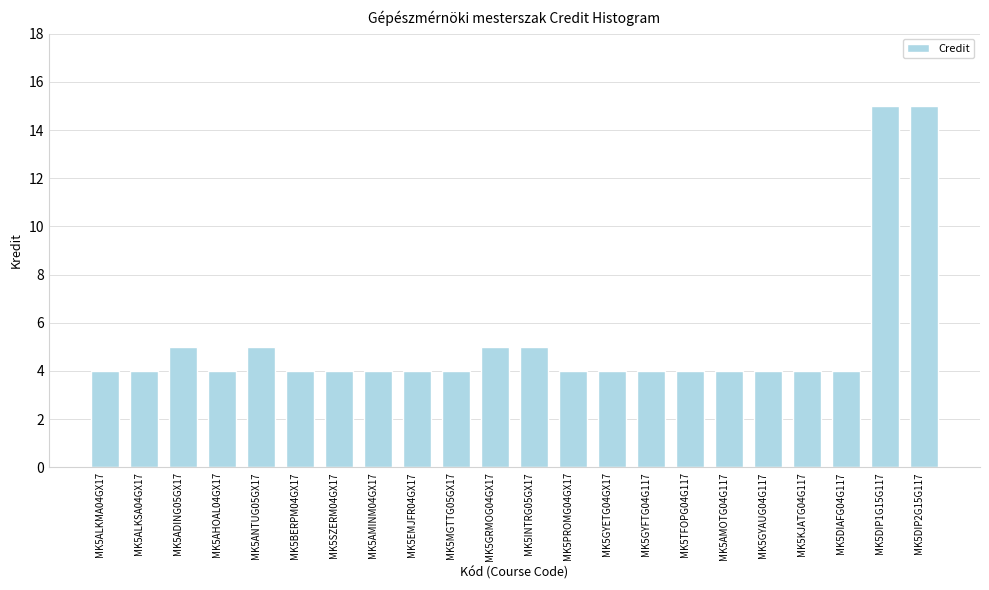

True or false: the data shows 2 at MK5GYAUG04G117.

False